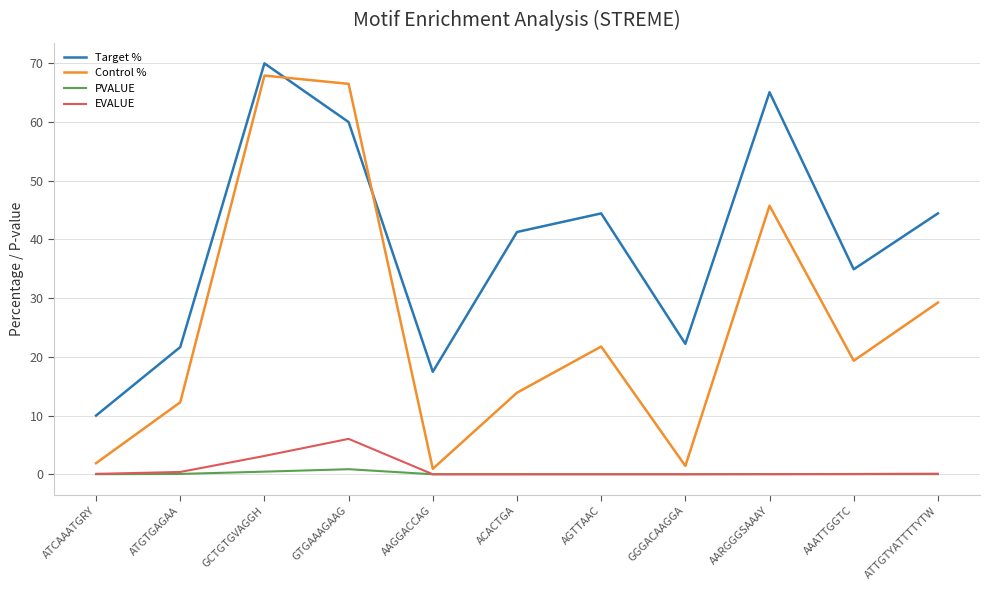

At which category is the sum across all series the highest?

GCTGTGVAGGH